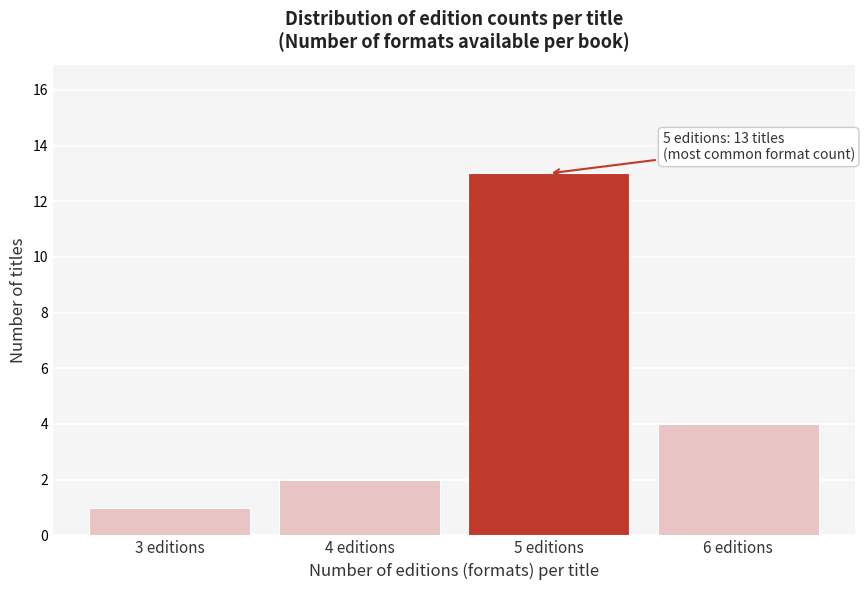

Over which range of the x-axis is the bar tallest?

4.5 to 5.5